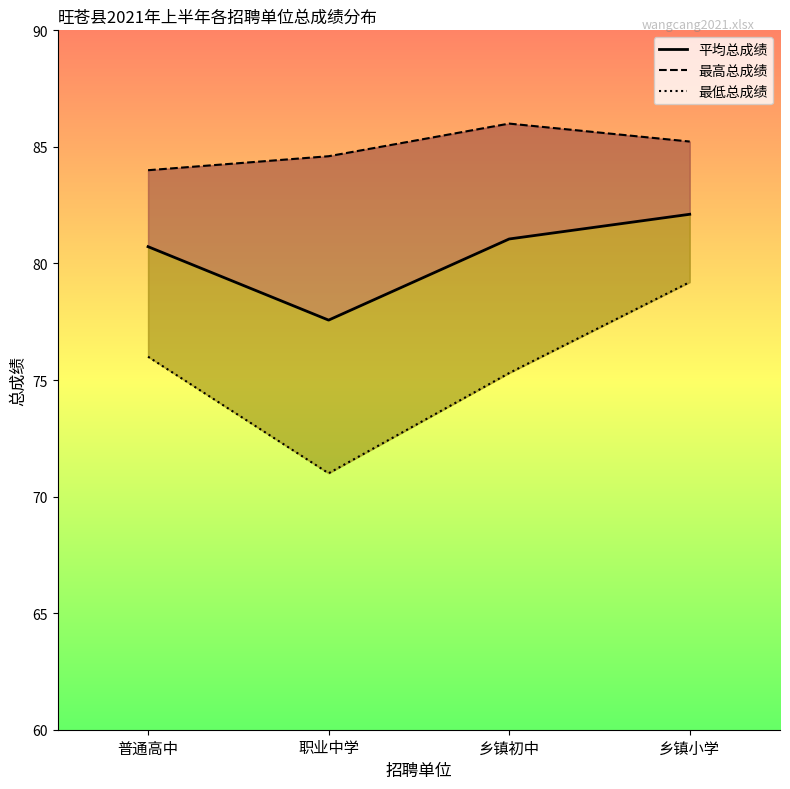

What is the approximate value of 平均总成绩 at 普通高中?

80.7